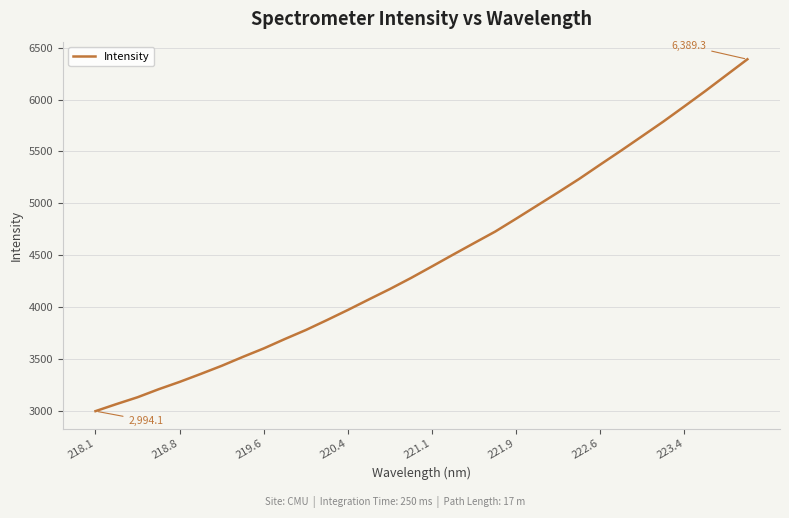

What is the difference between the maximum and minimum values?

3395.2